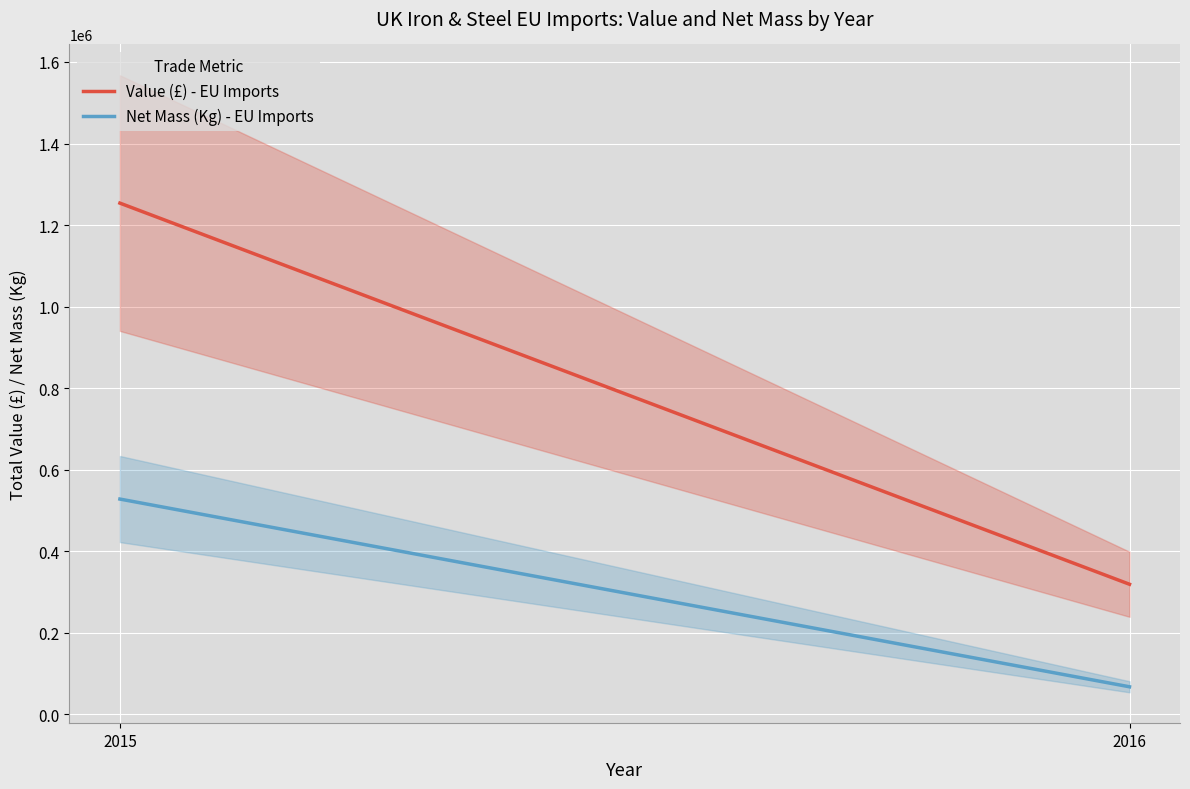

True or false: Net Mass (Kg) - EU Imports has a value of 67746 at 2016.

True